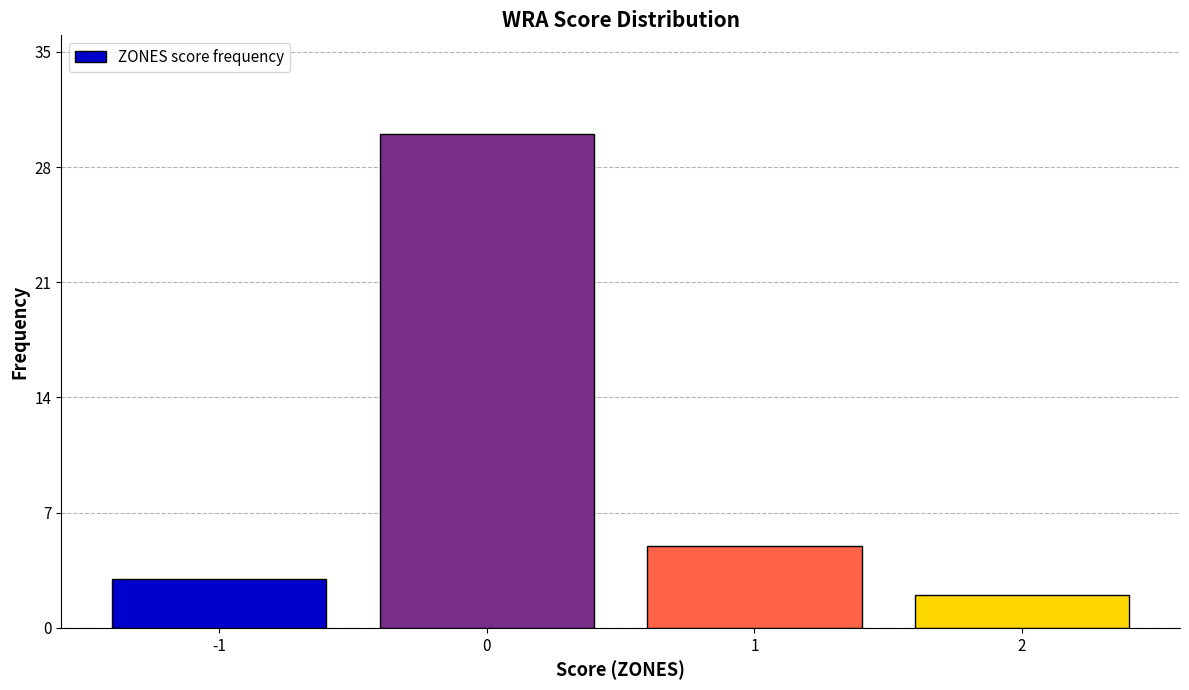

Reading right to left, extract all data points from this chart.

2=2	1=5	0=30	-1=3